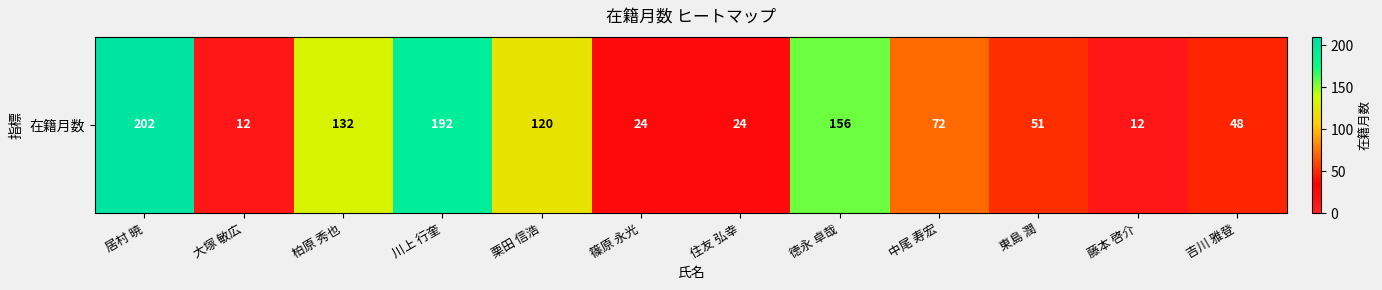

How many values exceed 72?

5